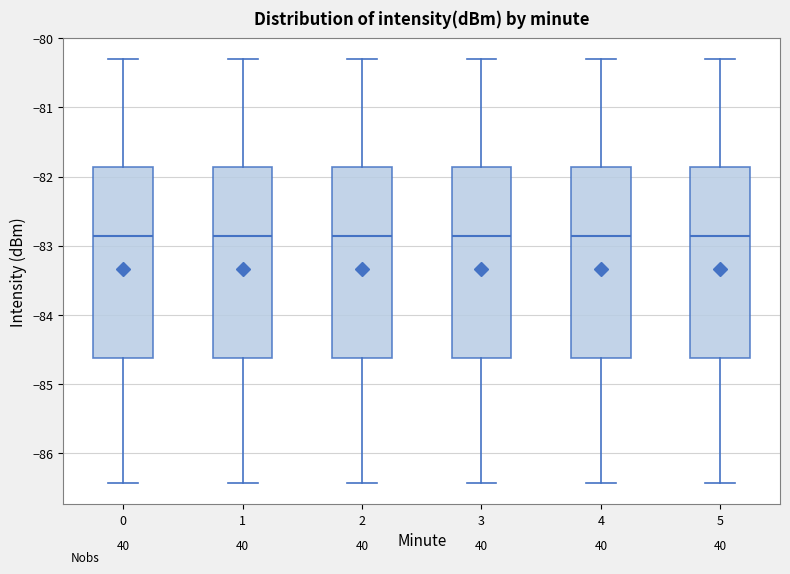

Reading left to right, read every box against the y-axis: the position of its median line, the range the box covers, and the ends of its whiskers. The values are not printed on the chart, so give them approximately, as read against the axis.

0: median -82.9, box -84.6 to -81.9, whiskers -86.4 to -80.3
1: median -82.9, box -84.6 to -81.9, whiskers -86.4 to -80.3
2: median -82.9, box -84.6 to -81.9, whiskers -86.4 to -80.3
3: median -82.9, box -84.6 to -81.9, whiskers -86.4 to -80.3
4: median -82.9, box -84.6 to -81.9, whiskers -86.4 to -80.3
5: median -82.9, box -84.6 to -81.9, whiskers -86.4 to -80.3